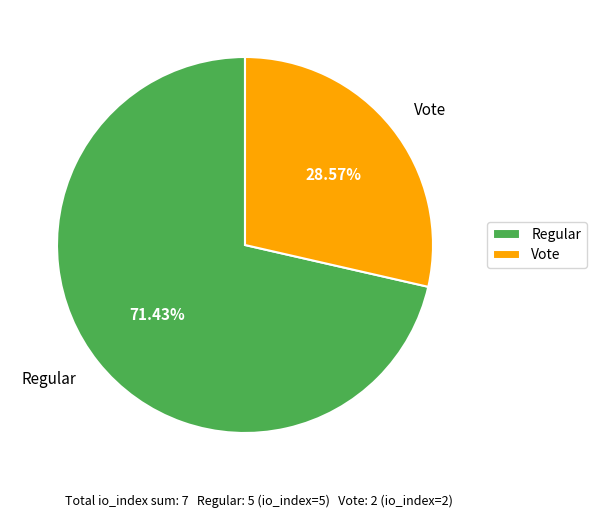

Approximately how many times larger is the value at Regular compared to Vote?

2.5